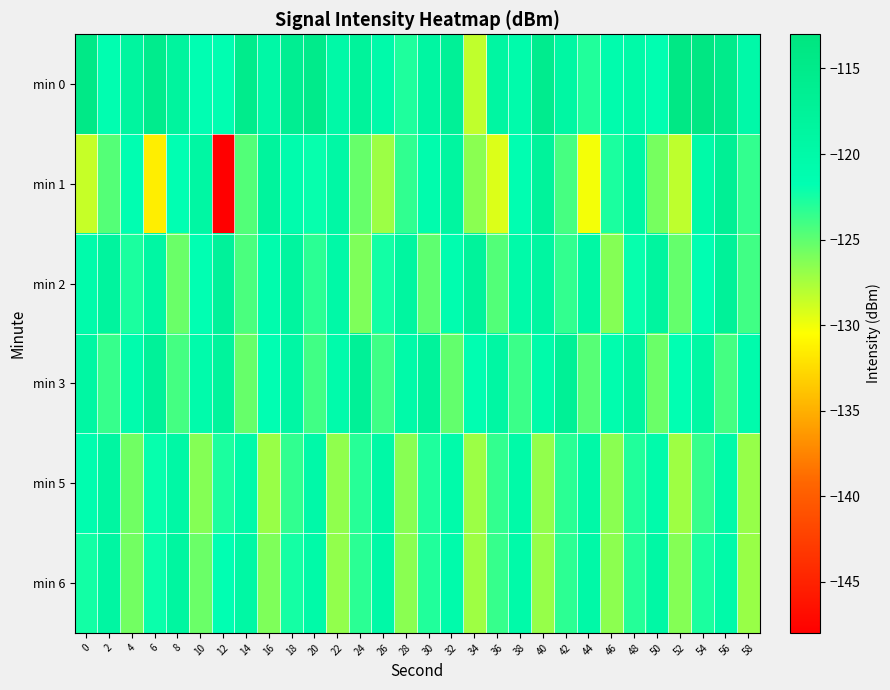

Which category has the highest value across all series?

54